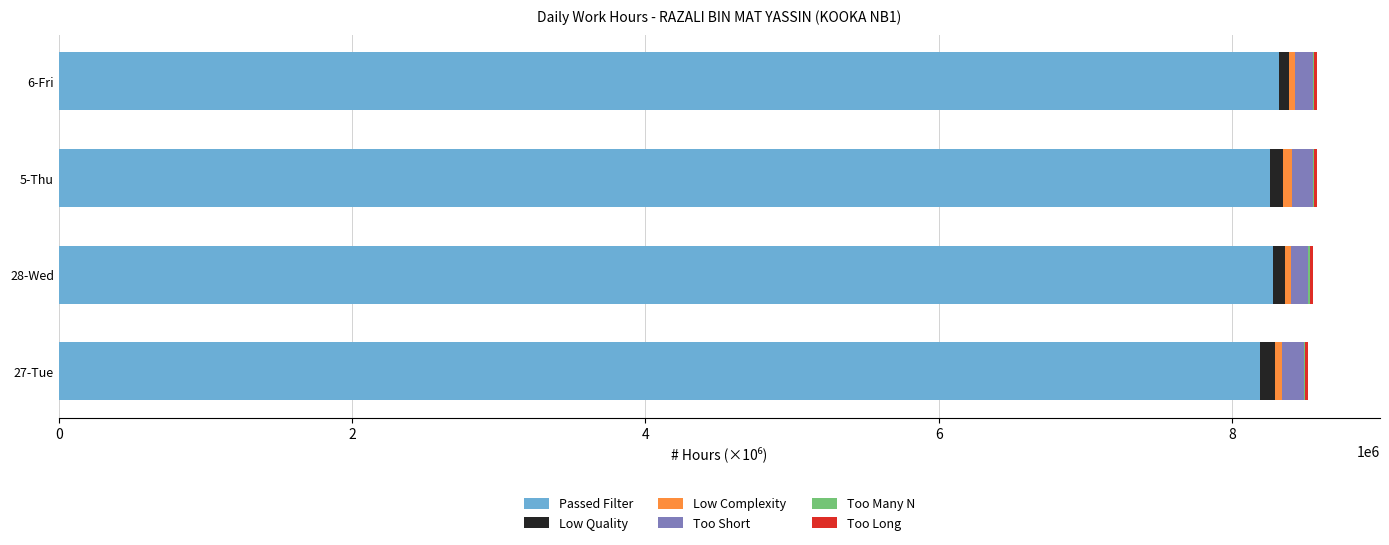

The value of Passed Filter at 27-Tue is 3803206.4. True or false?

False